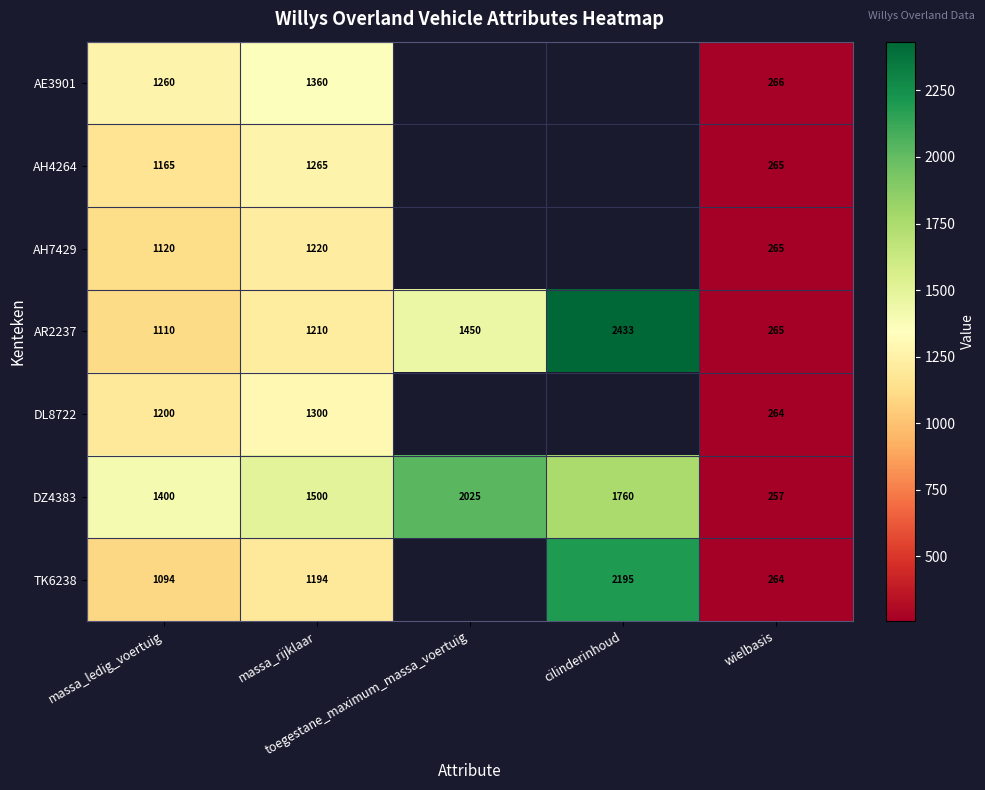

What is the highest value of the DZ4383 series?

2025